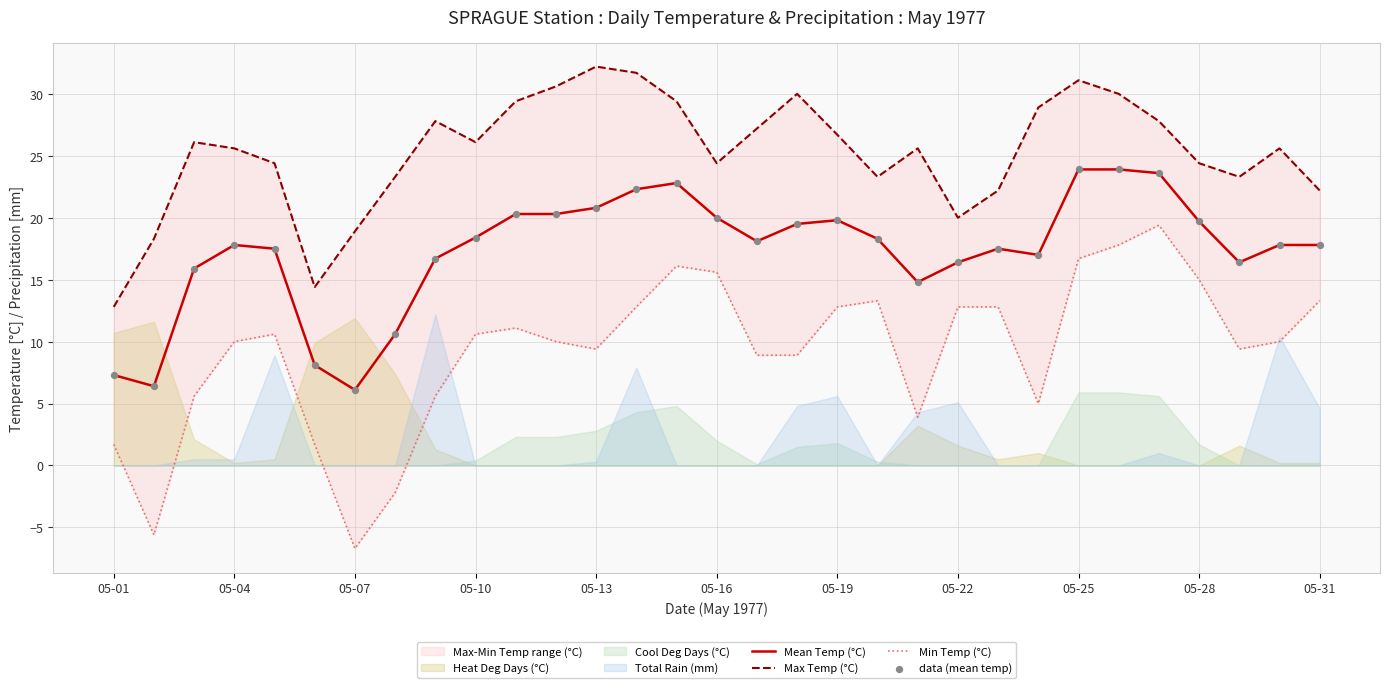

Which series has the largest Y range (max minus min)?

Min Temp (°C)